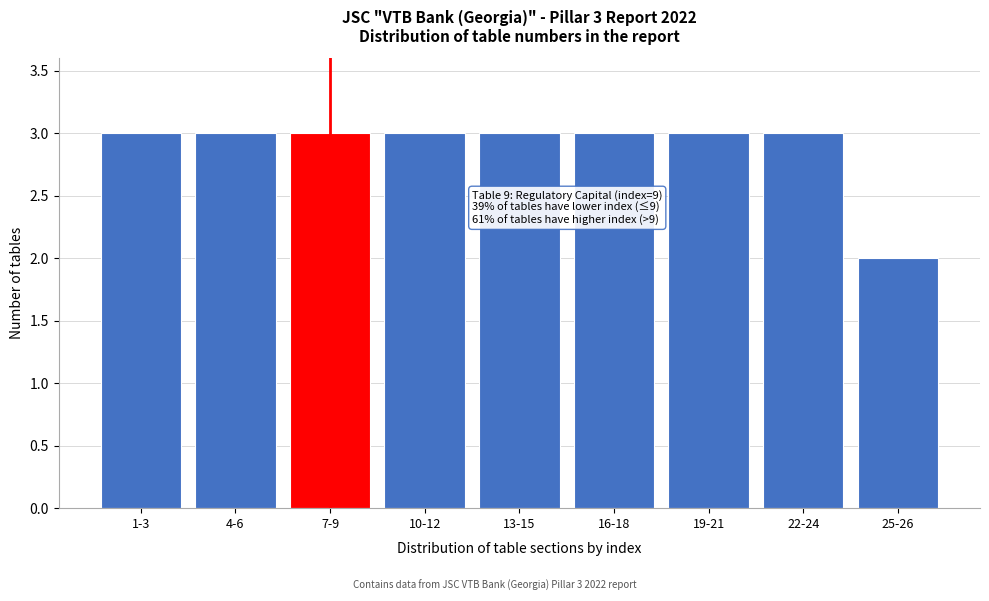

Reading left to right, list all the values displayed in this chart.

1-3=3	4-6=3	7-9=3	10-12=3	13-15=3	16-18=3	19-21=3	22-24=3	25-26=2